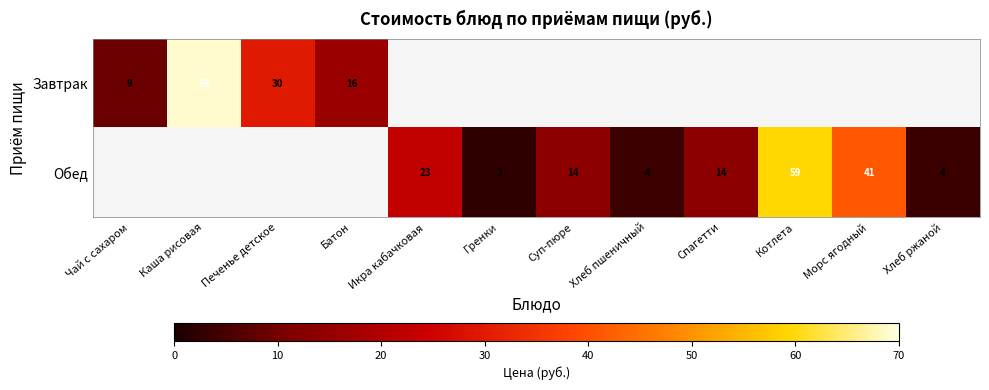

What is the sum of the Завтрак values at Печенье детское and Батон?

46